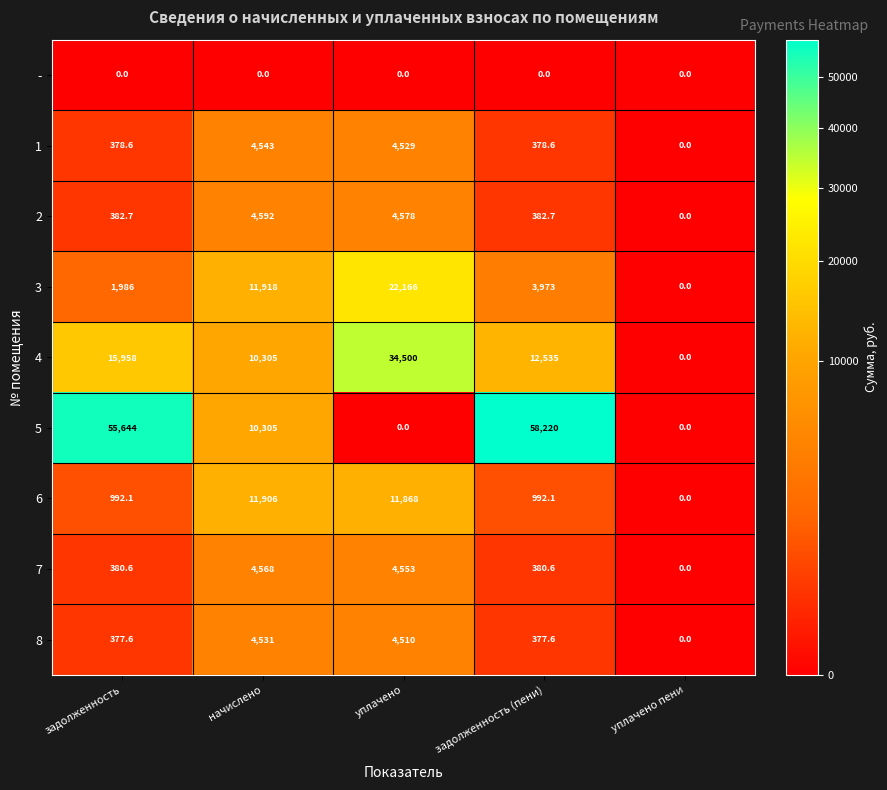

At which category is the sum across all series the highest?

уплачено